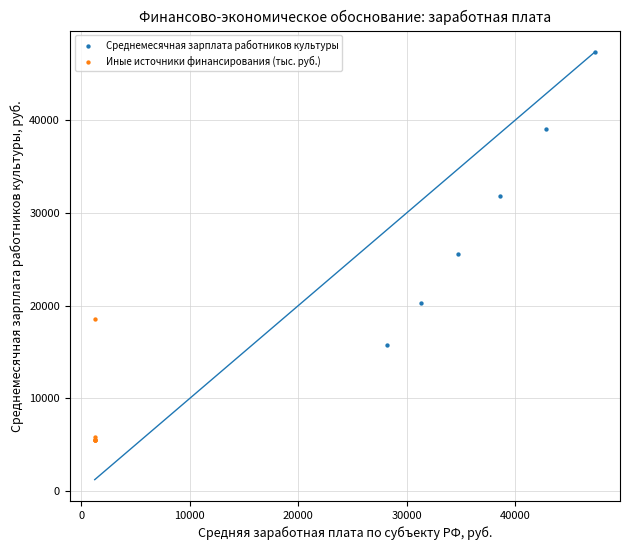

Which series contains the highest Y value?

Среднемесячная зарплата работников культуры